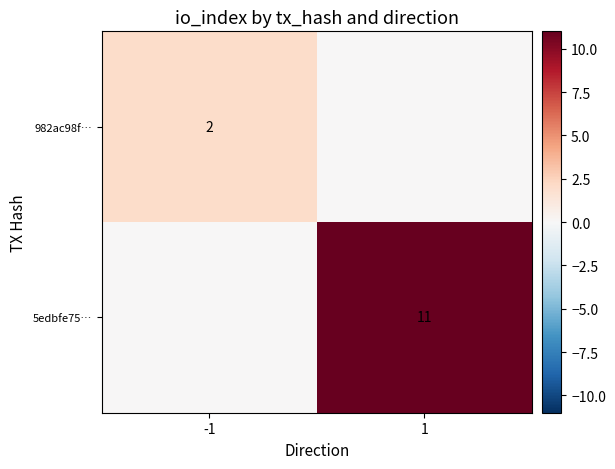

The 982ac98f… series shows 1 at -1. True or false?

False